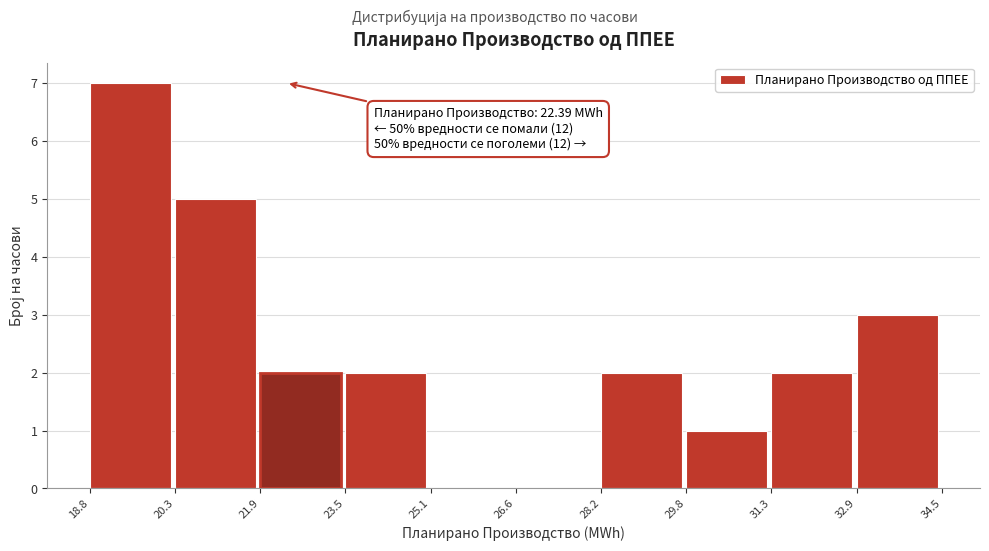

Over which range of the x-axis is the bar tallest?

18.8 to 20.3